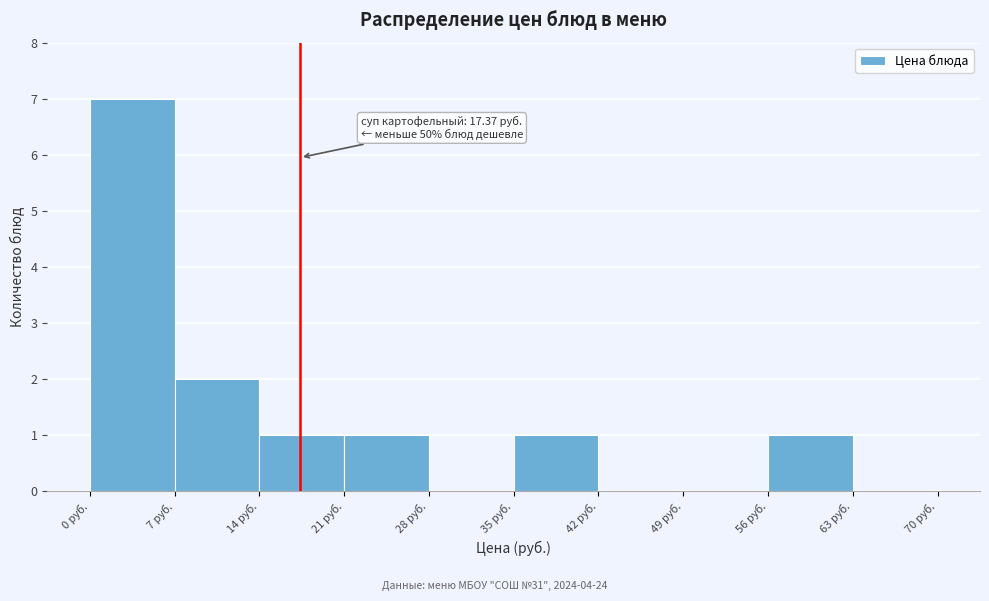

Over which range of the x-axis is the bar tallest?

0 to 7